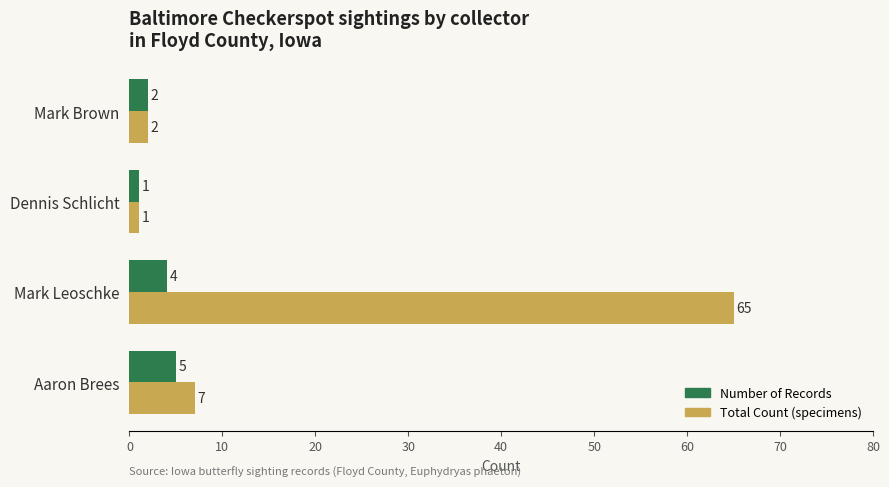

The Total Count (specimens) series shows 1 at Dennis Schlicht. True or false?

True